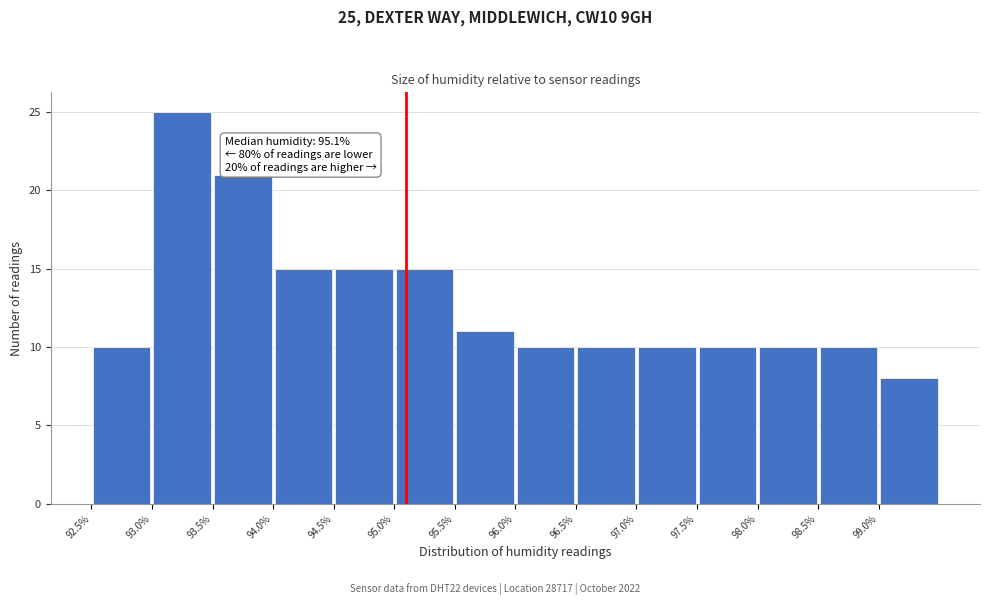

Which range on the x-axis has the tallest bar?

93.0 to 93.5